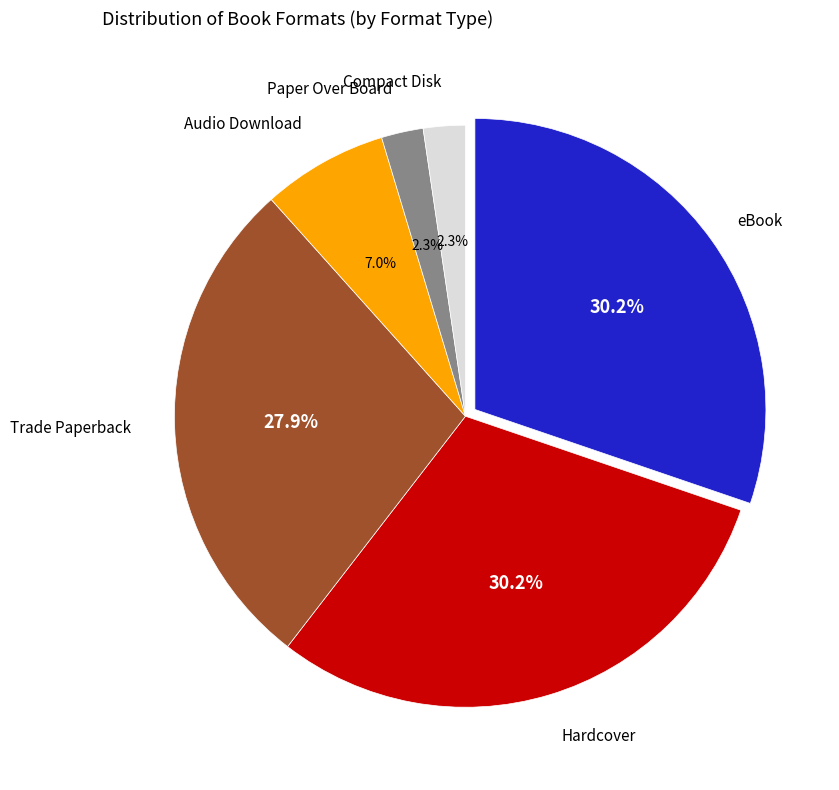

Is there a majority slice in this chart?

No